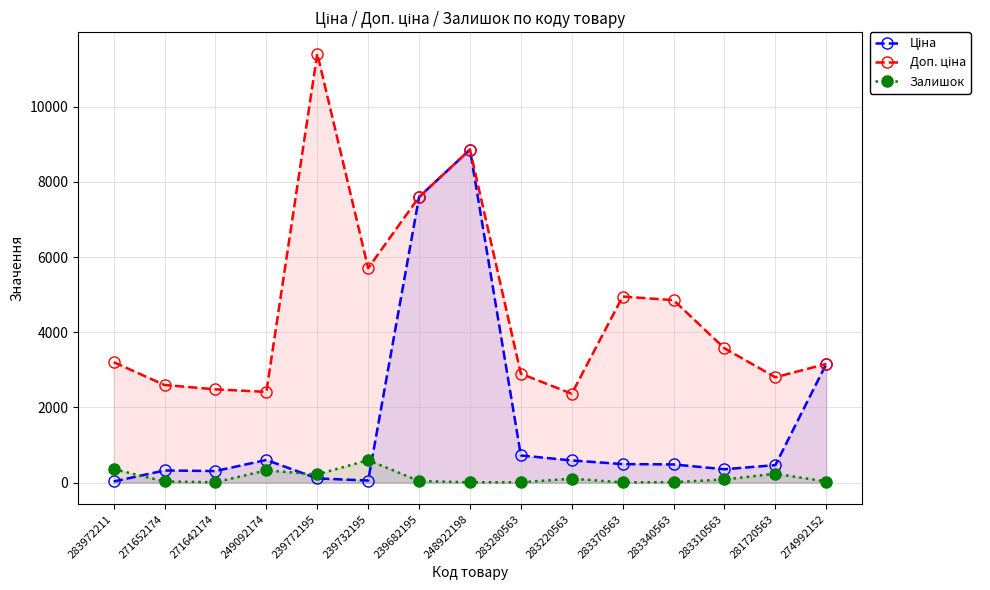

Does the chart have visible grid lines?

Yes